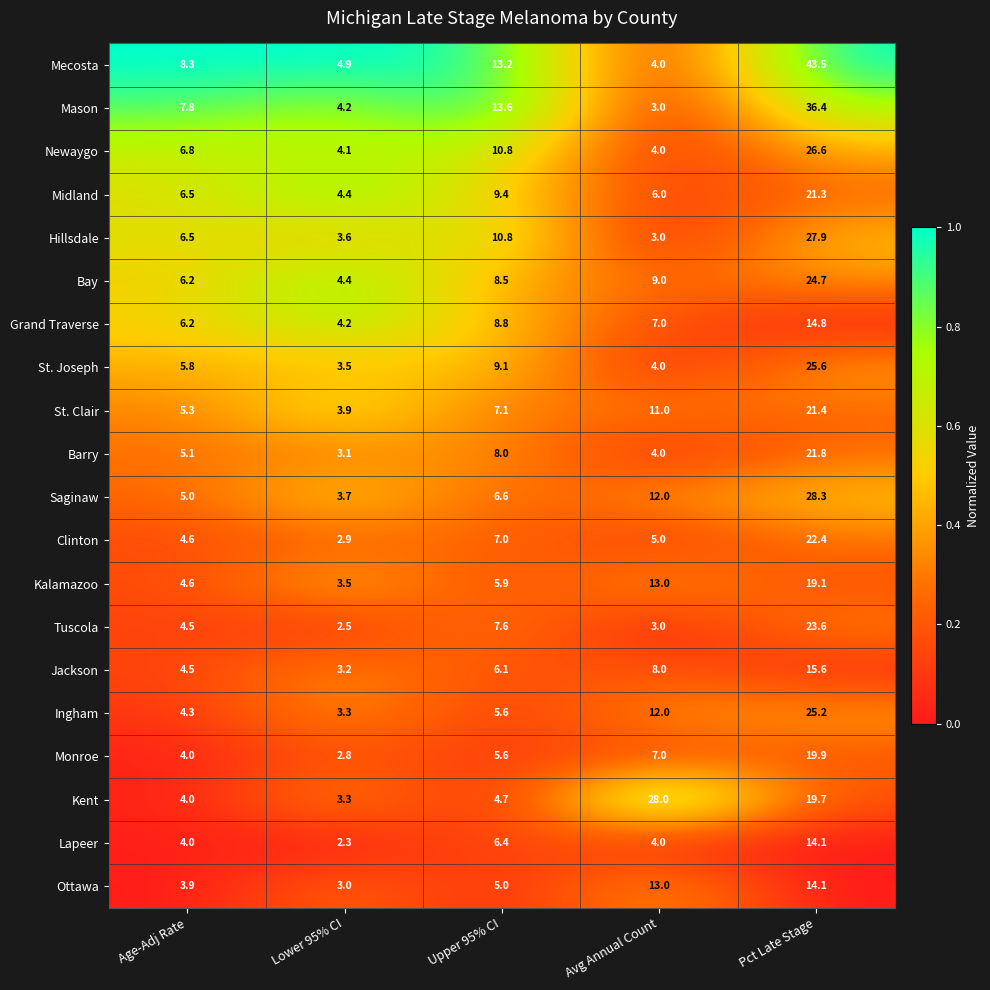

How many data points does each series have?

5